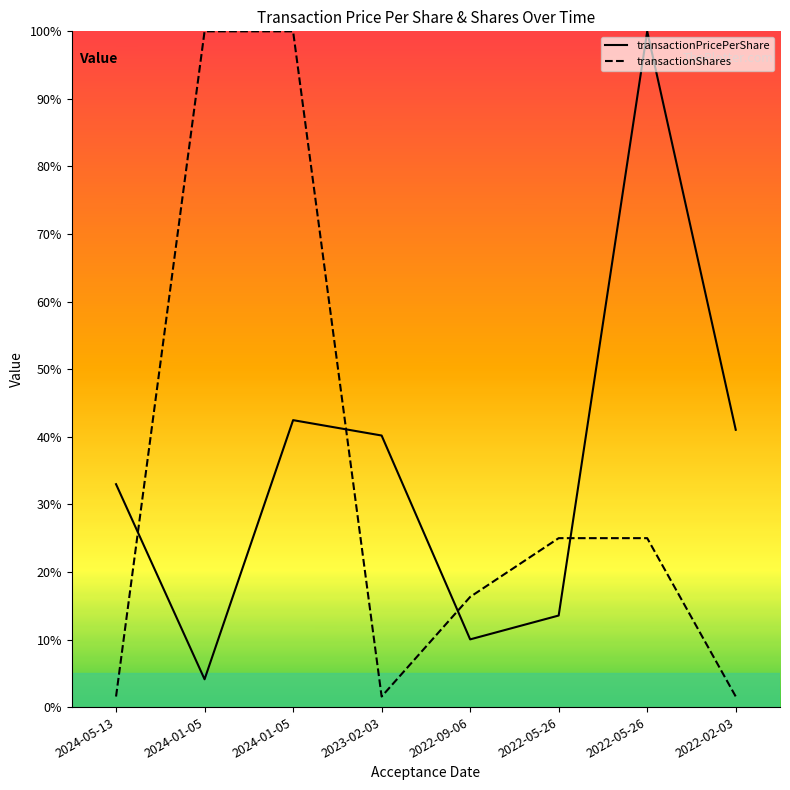

Does the chart have visible grid lines?

No